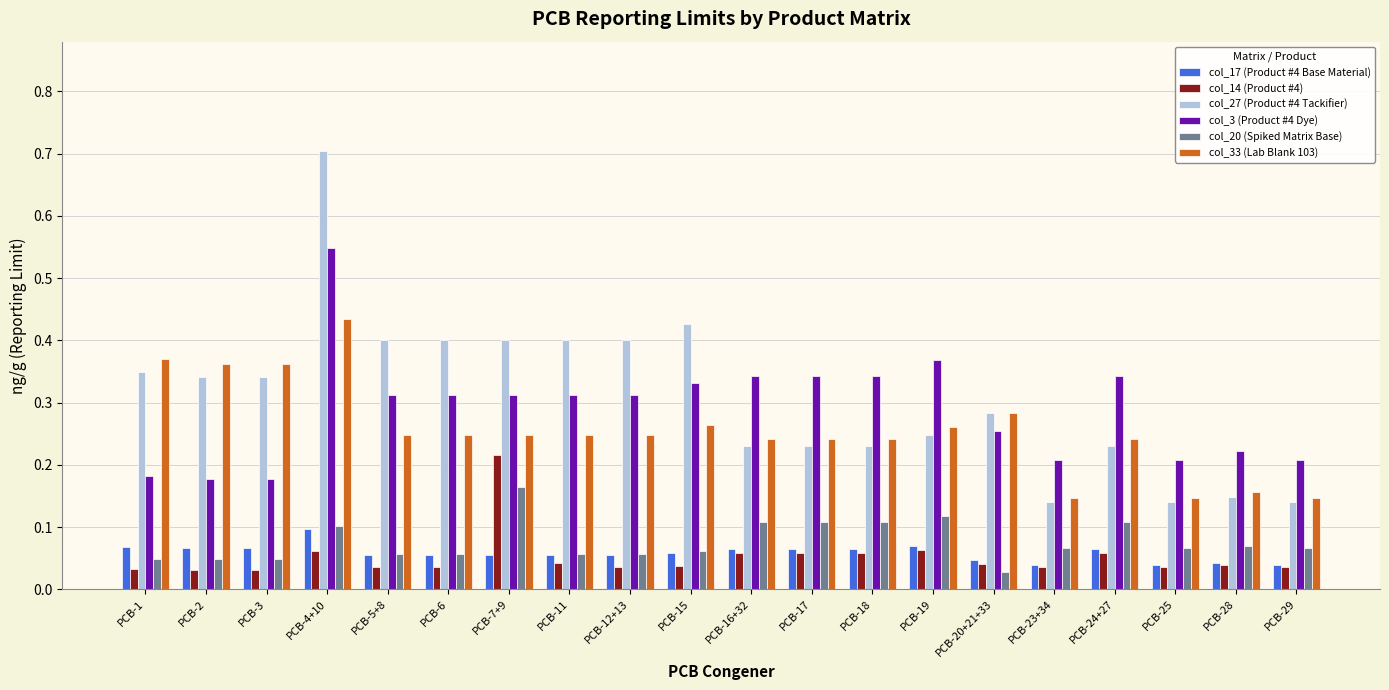

How many col_3 (Product #4 Dye) values are between 0 and 1?

20